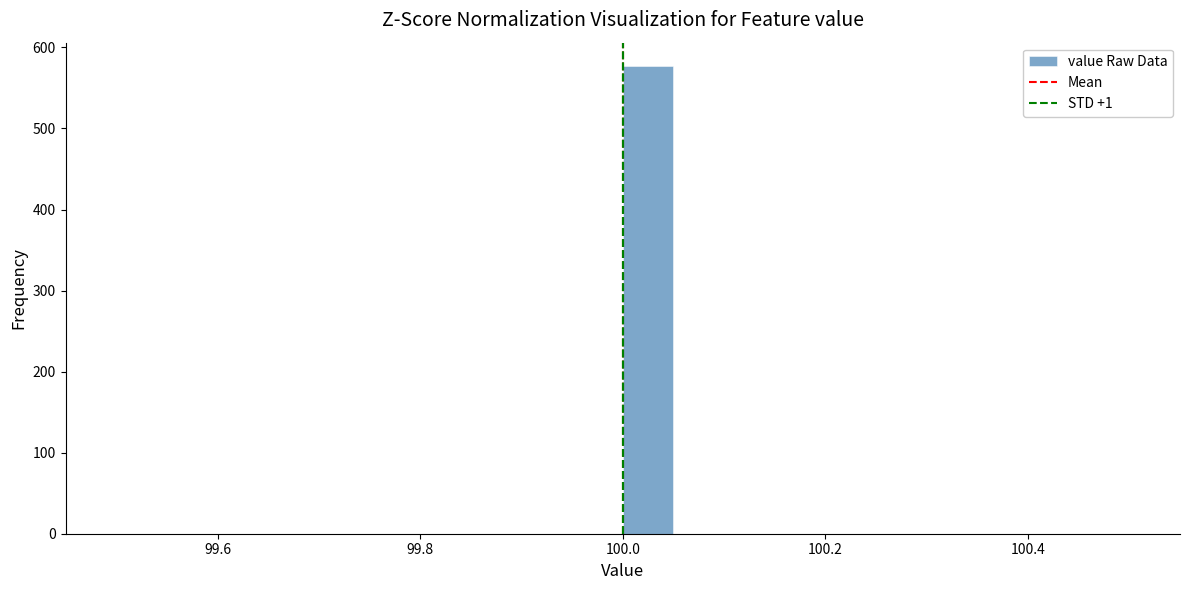

Around what value on the x-axis is the tallest bar? Give the approximate position of its centre, as read against the axis.

100.02